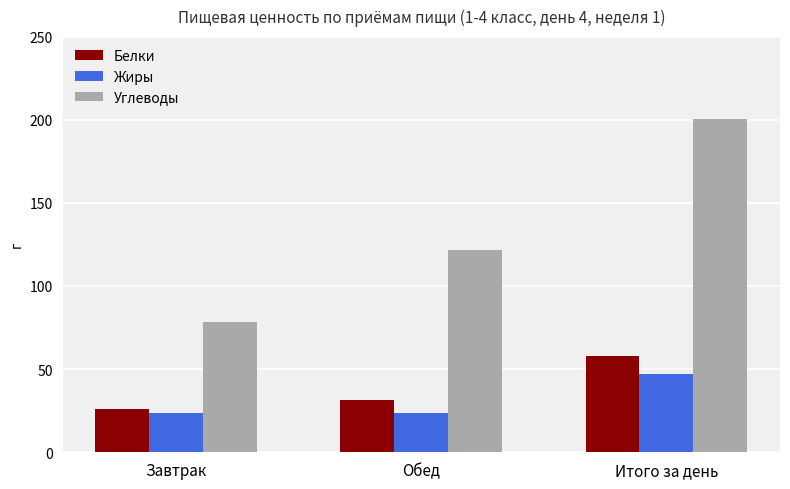

What is the difference between the highest and lowest values at Итого за день?

153.2